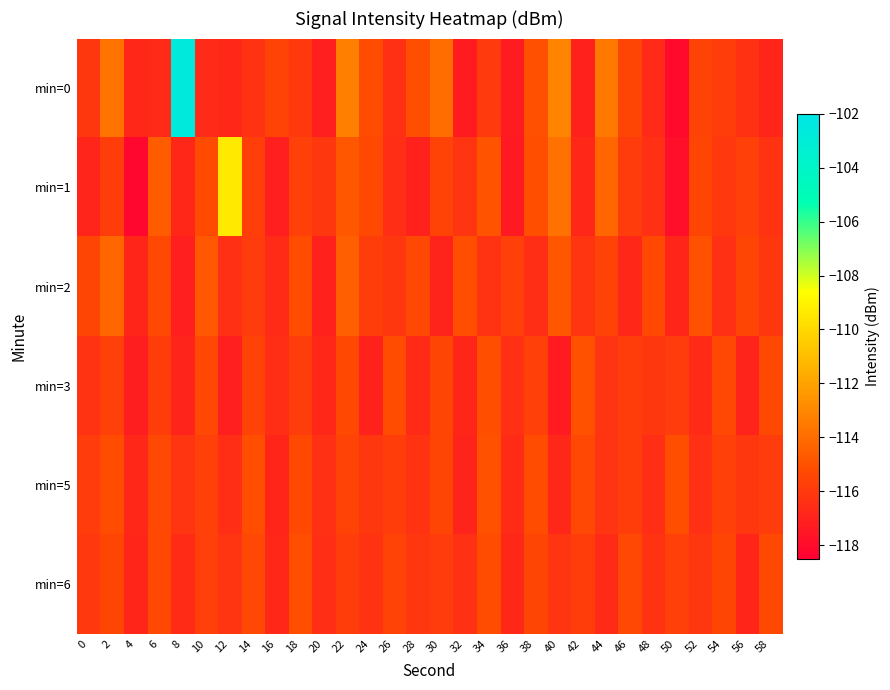

Rank the series at 28 from highest to lowest value.

min=0, min=2, min=6, min=5, min=3, min=1